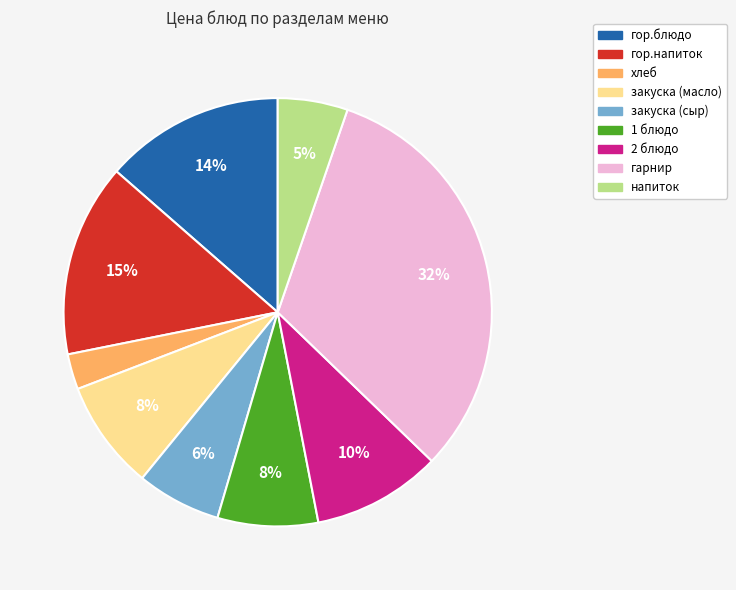

Does 2 блюдо account for over 50% of the chart?

No